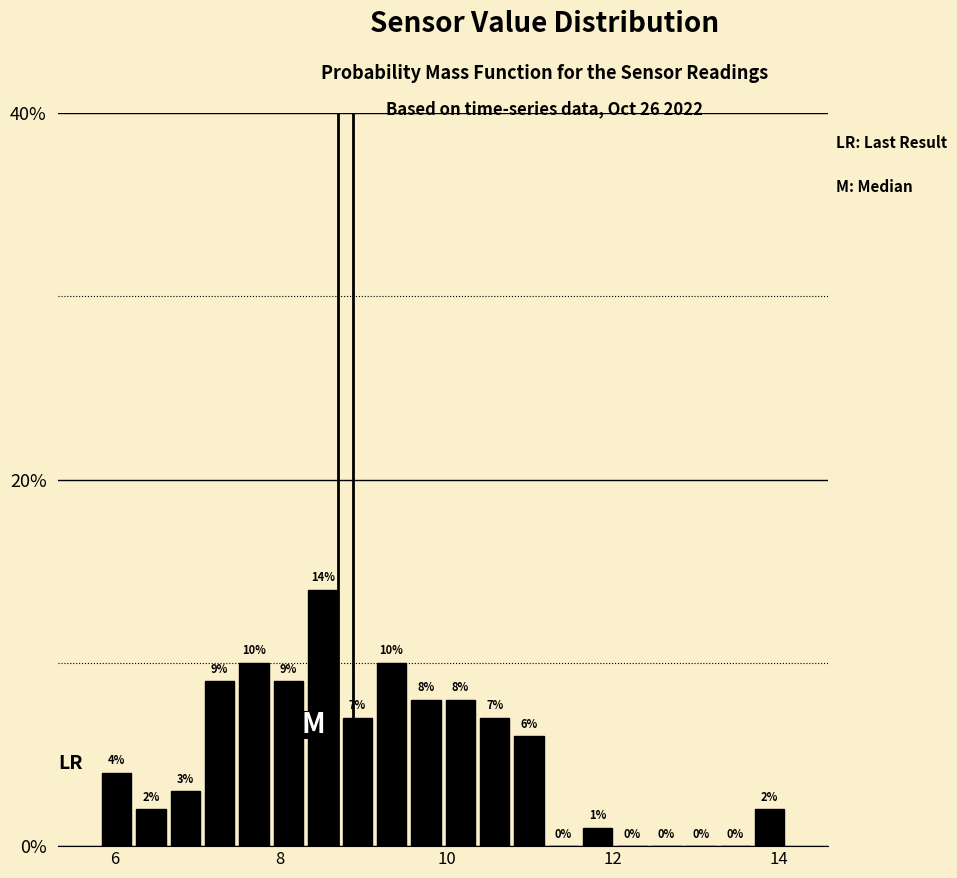

Read against the x-axis, roughly where is the centre of the tallest bar?

8.6